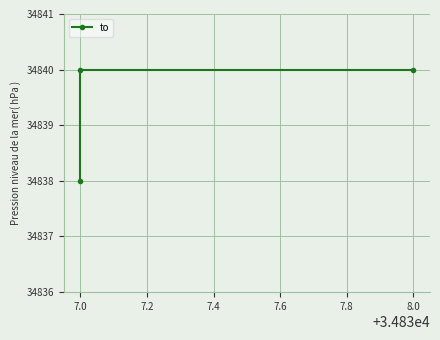

What is the difference between the second highest and minimum values?

2